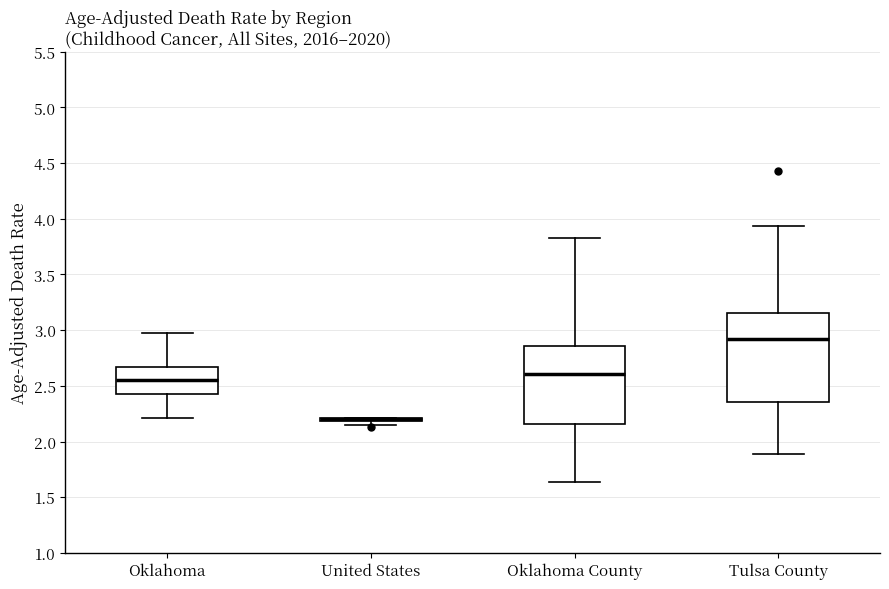

Comparing the boxes themselves (not the whiskers), which one is the tallest?

Tulsa County